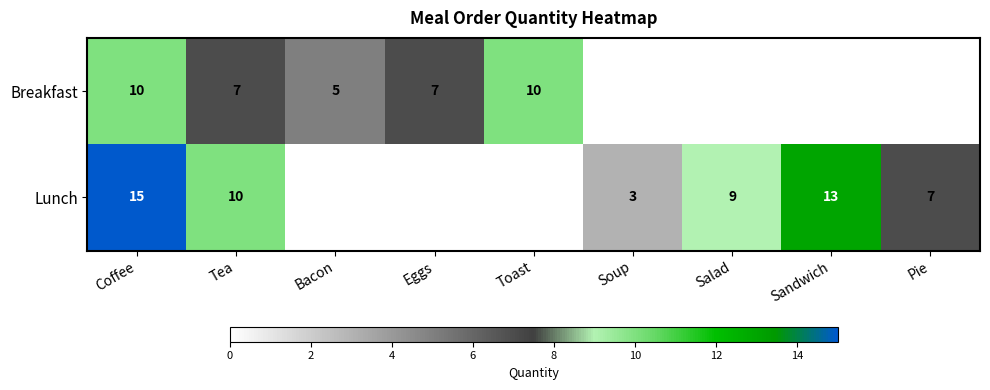

The value of Lunch at Soup is 3. True or false?

True